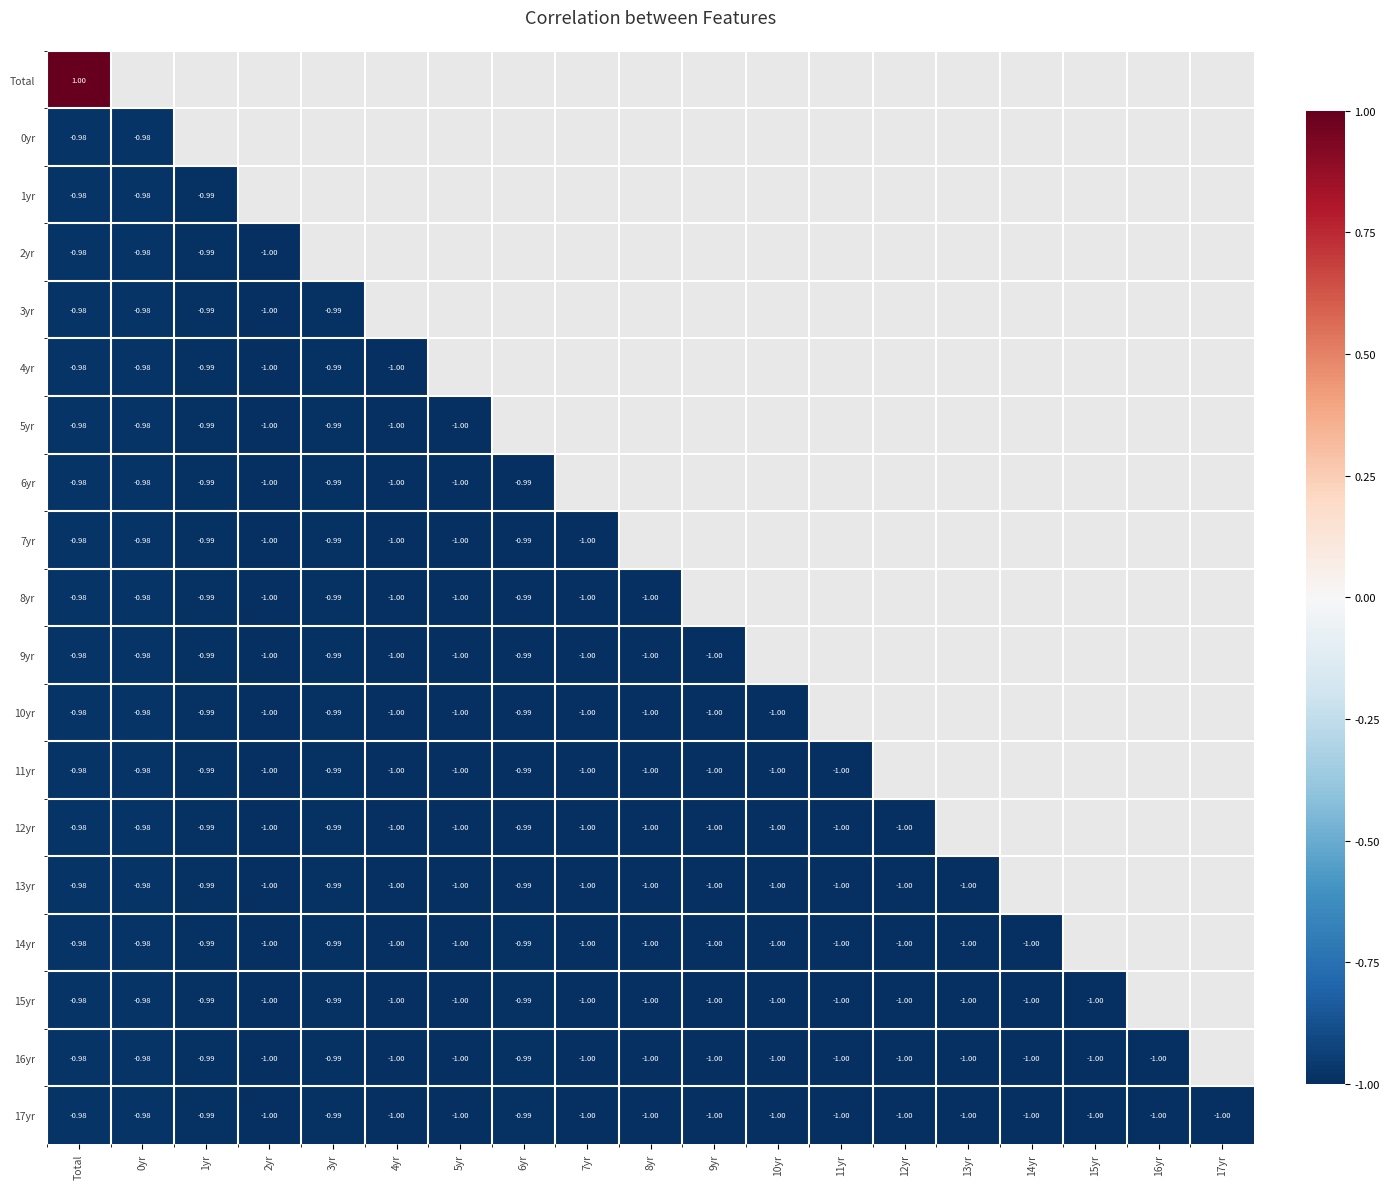

Between 10yr and Total, which is larger?

Total